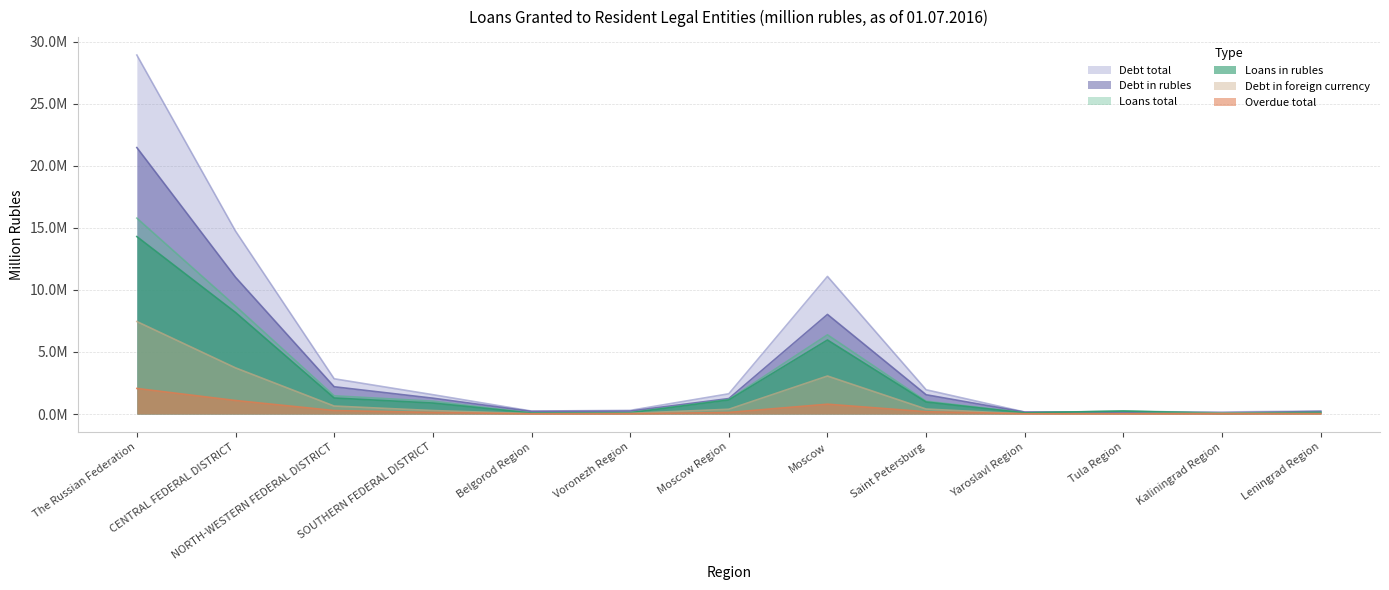

What is the label of the 10th point from the right?

SOUTHERN FEDERAL DISTRICT